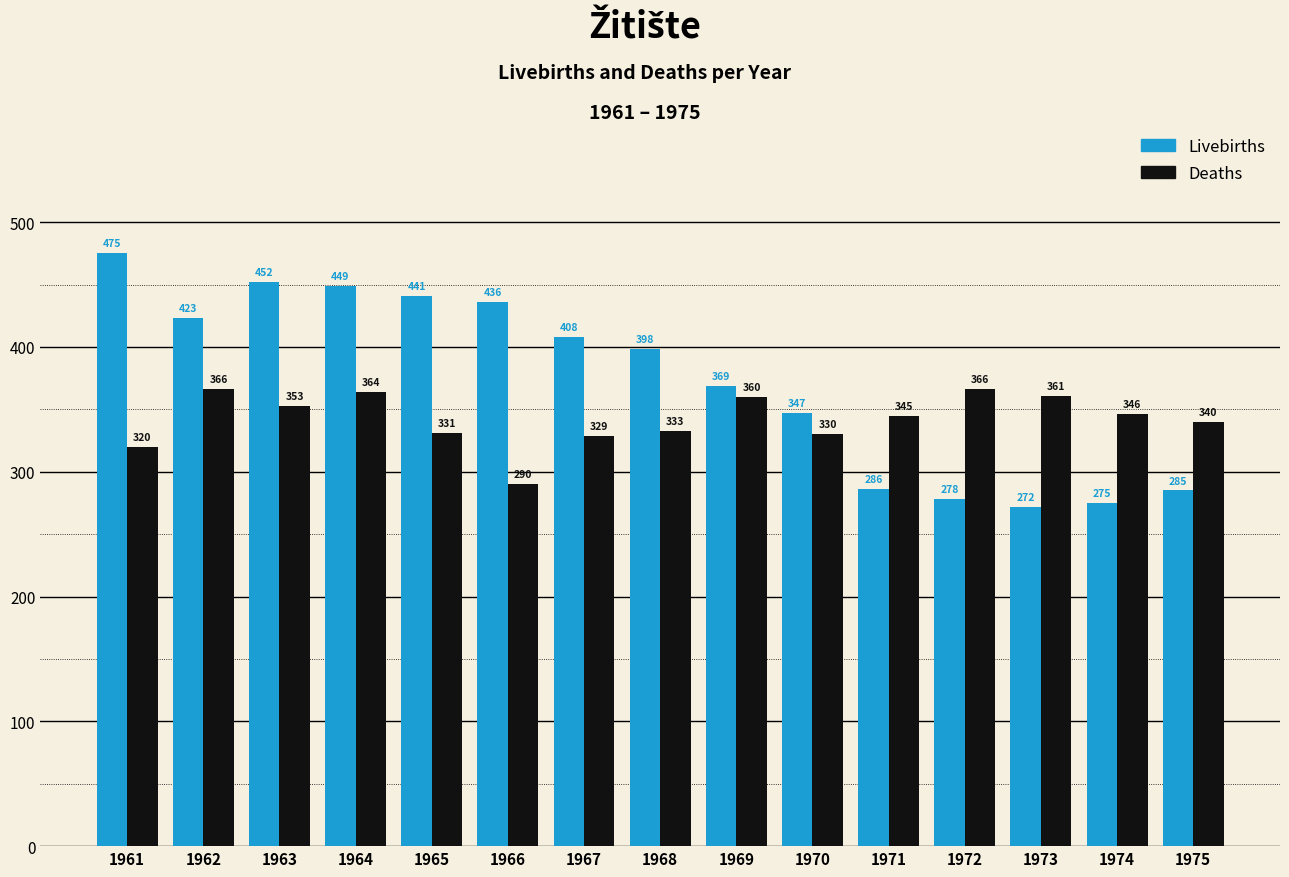

At which category does the chart reach its peak across all series?

1961